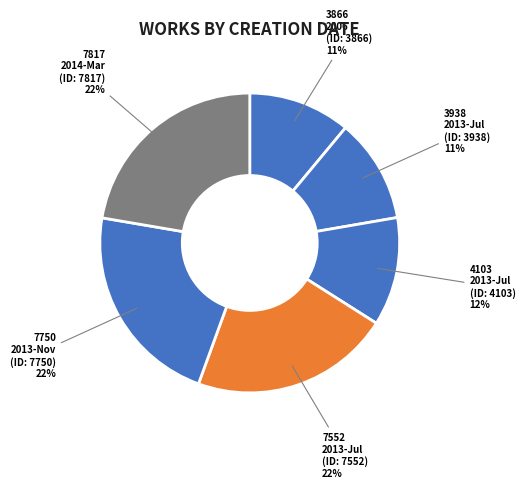

How many segments does this pie chart have?

6